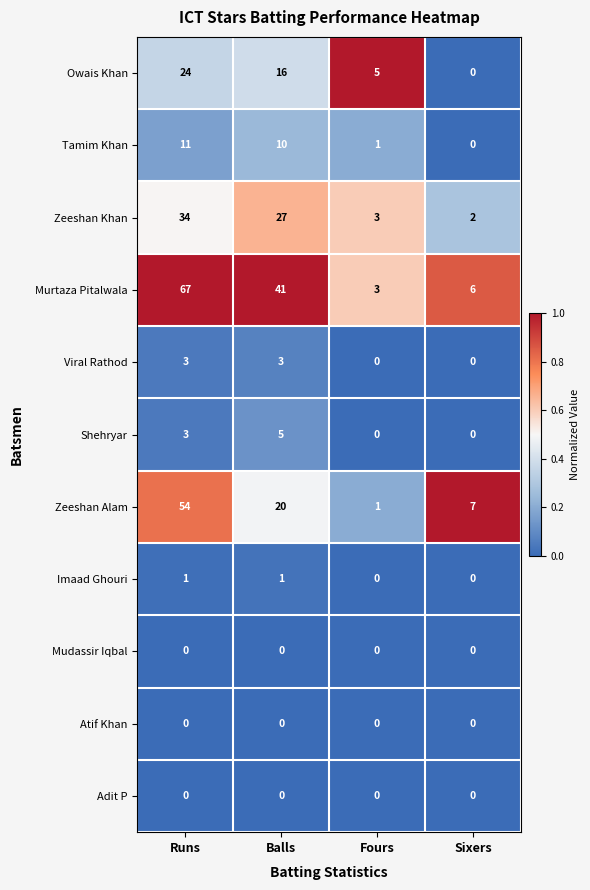

Where is Tamim Khan nearest to the value 5?

Fours